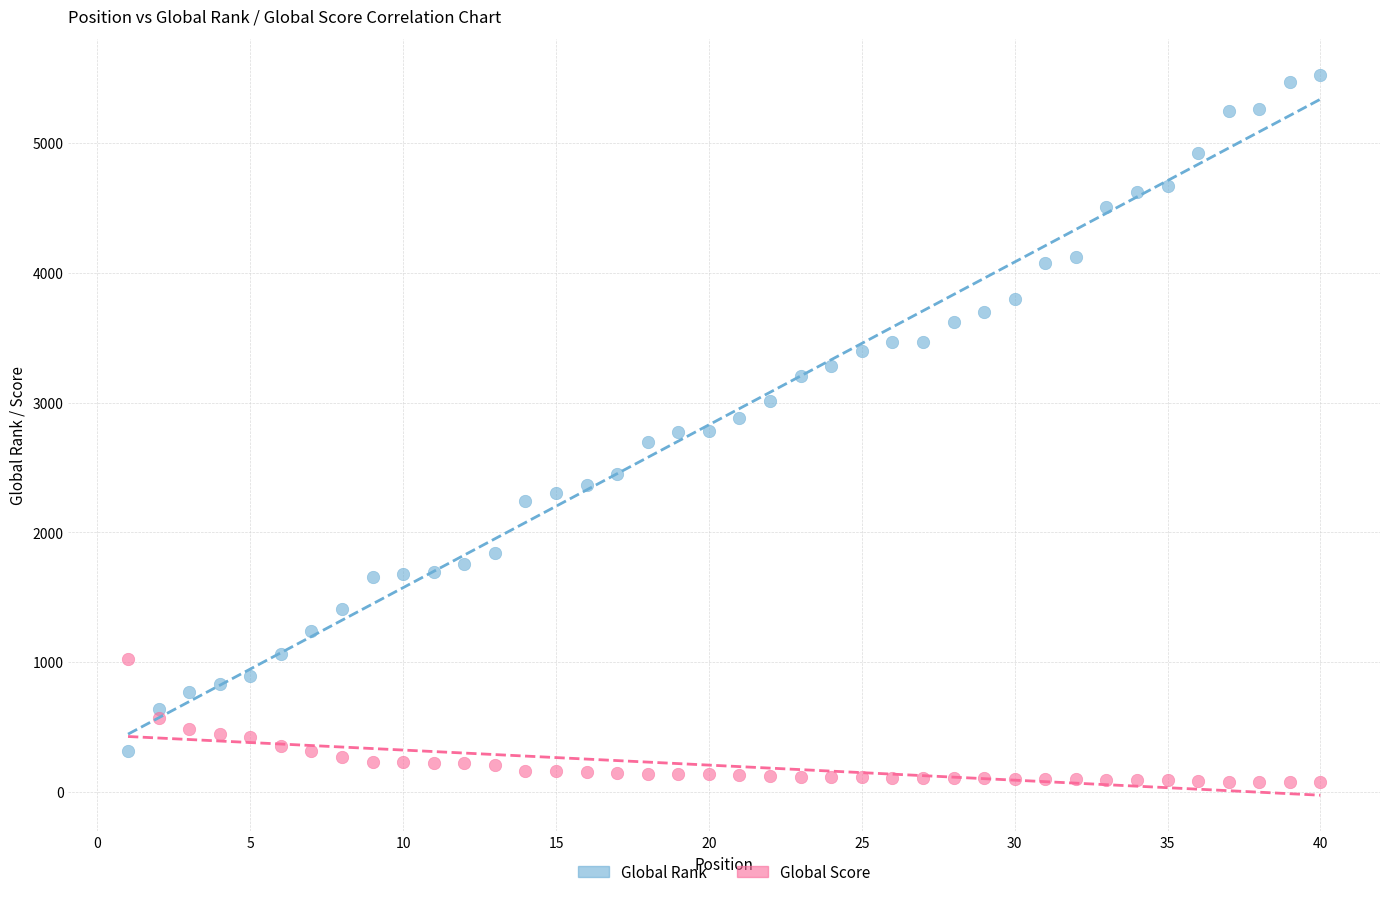

Across all data points, what is the range of Y values (max minus min)?

5454